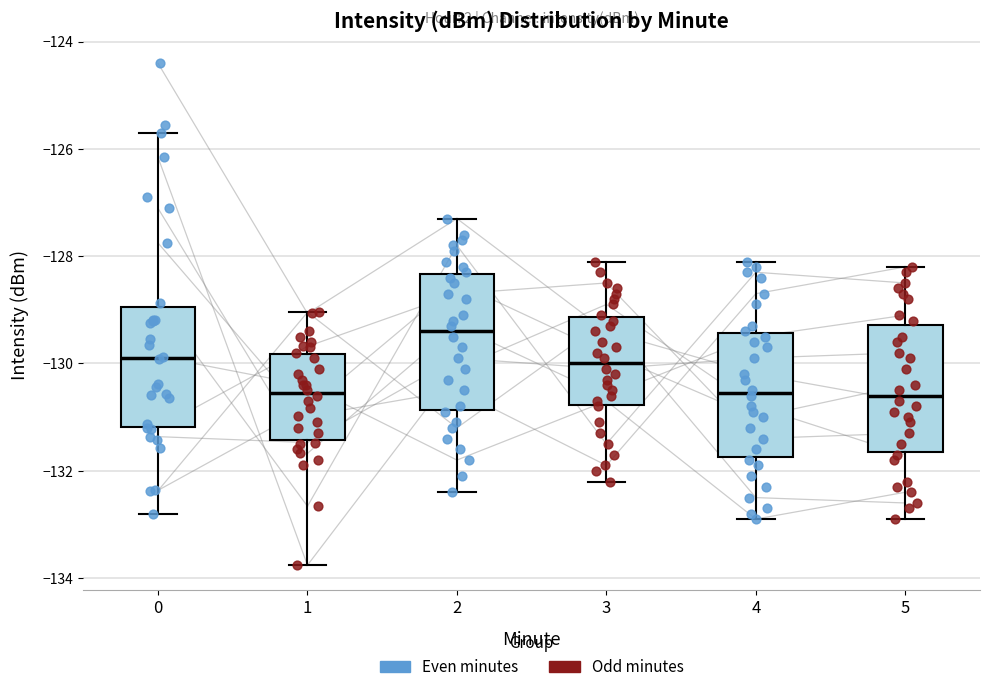

Where does the median line of the box at x = 5 sit on the y-axis? The values are not printed on the chart, so give them approximately, as read against the axis.

-130.6